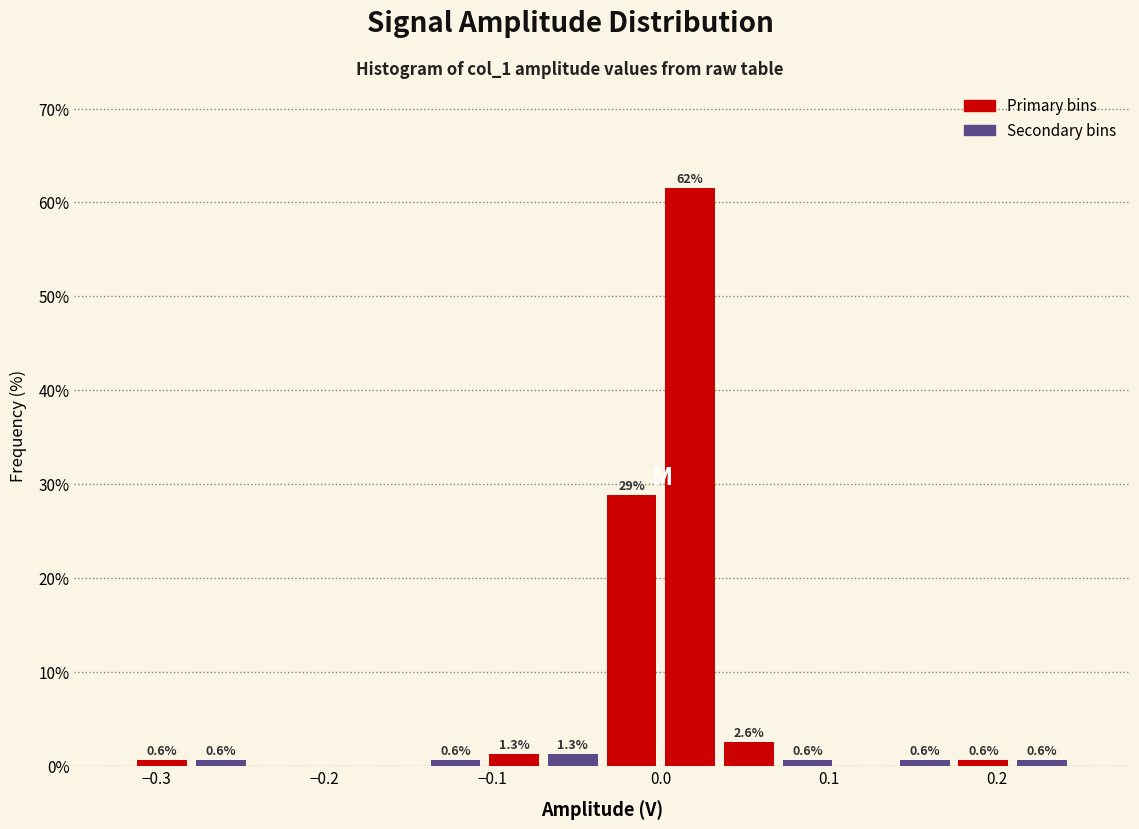

Around what value on the x-axis is the tallest bar? Give the approximate position of its centre, as read against the axis.

0.02